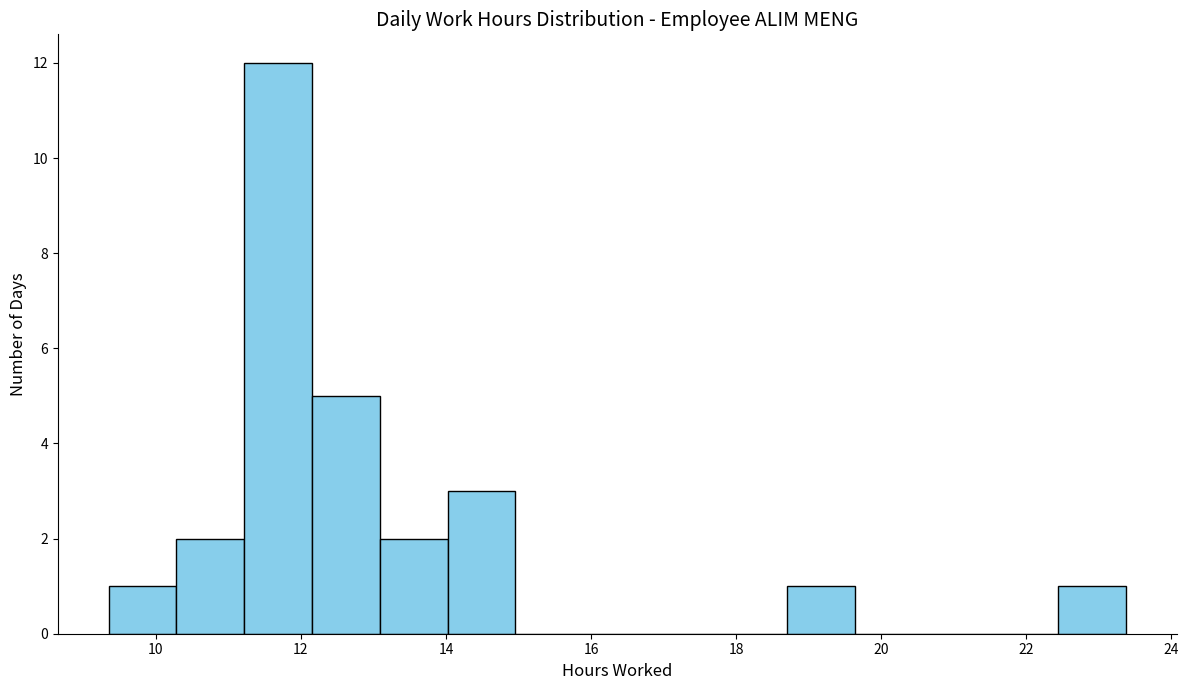

Reading left to right, transcribe this chart: for each bar, give the range it covers on the x-axis and its height. Neither the bar edges nor the heights are printed on the chart, so give them approximately, as read against the axes.

9.4 to 10.2: 1
10.2 to 11.2: 2
11.2 to 12.2: 12
12.2 to 13.0: 5
13.0 to 14.0: 2
14.0 to 15.0: 3
15.0 to 15.8: 0
15.8 to 16.8: 0
16.8 to 17.8: 0
17.8 to 18.6: 0
18.6 to 19.6: 1
19.6 to 20.6: 0
20.6 to 21.6: 0
21.6 to 22.4: 0
22.4 to 23.4: 1